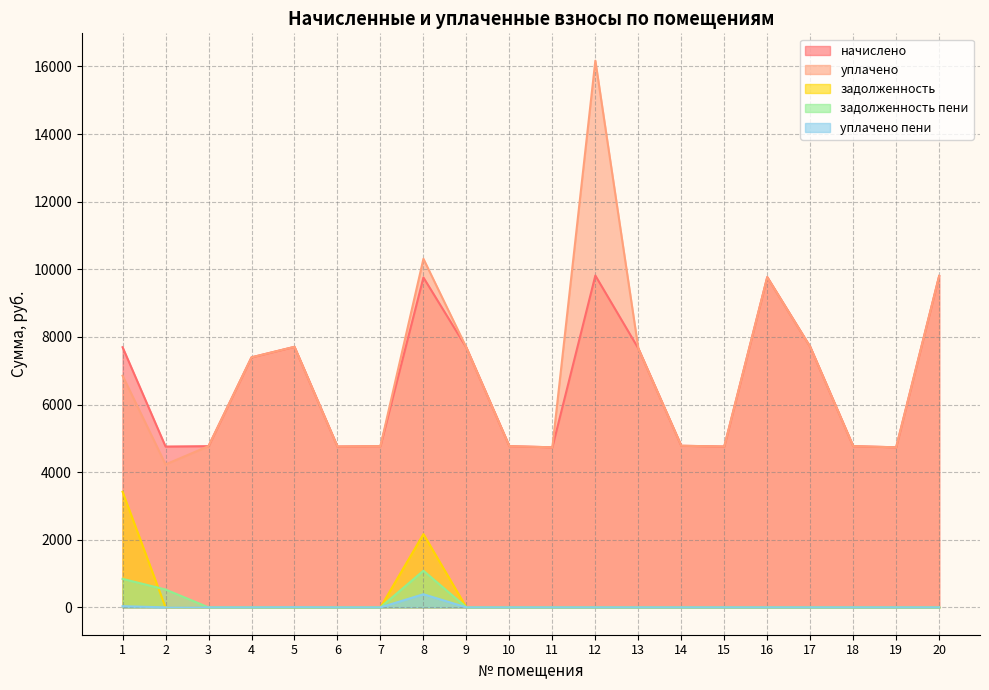

True or false: задолженность пени has more than 2 points higher than both neighbors.

False